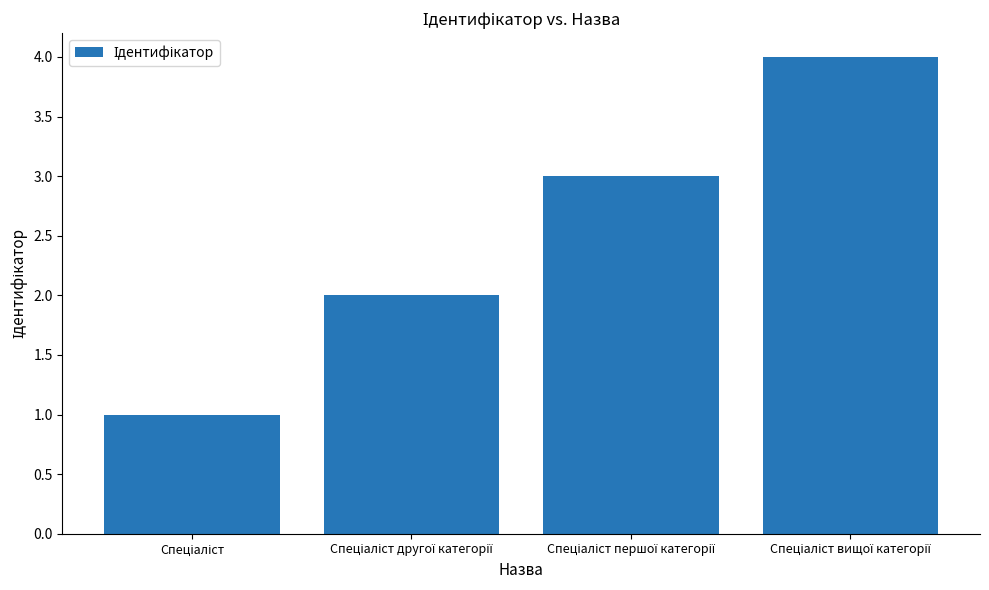

What is the greatest value displayed?

4